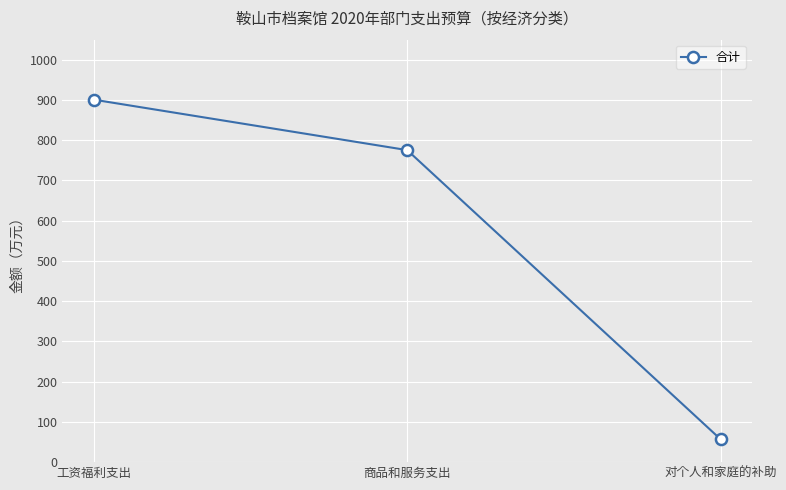

Reading left to right, transcribe all the data shown in this chart.

工资福利支出=900.9	商品和服务支出=775.5	对个人和家庭的补助=56.8